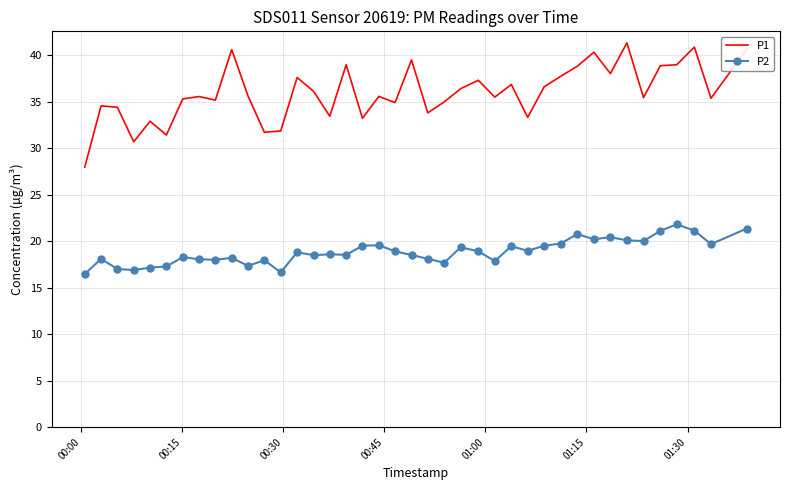

What is the maximum value for P2?

21.8